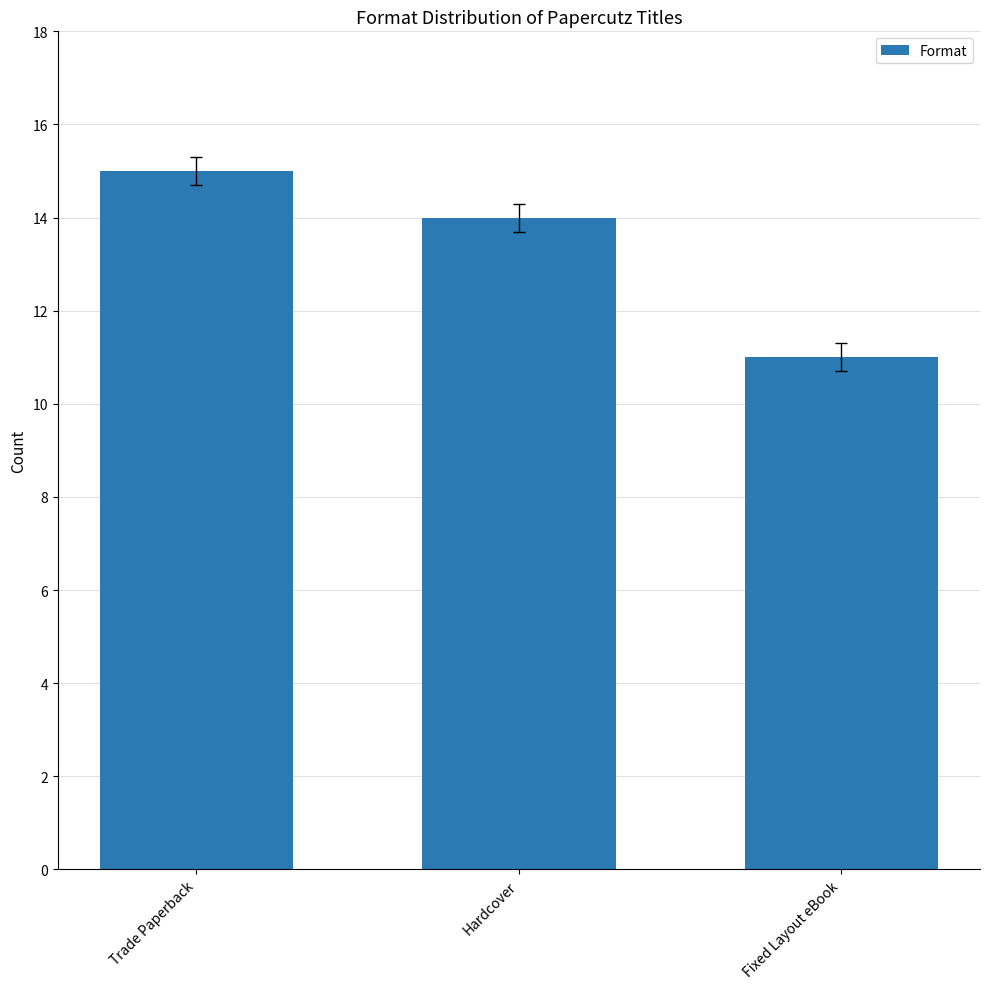

List the labels in order of value, smallest first.

Fixed Layout eBook, Hardcover, Trade Paperback